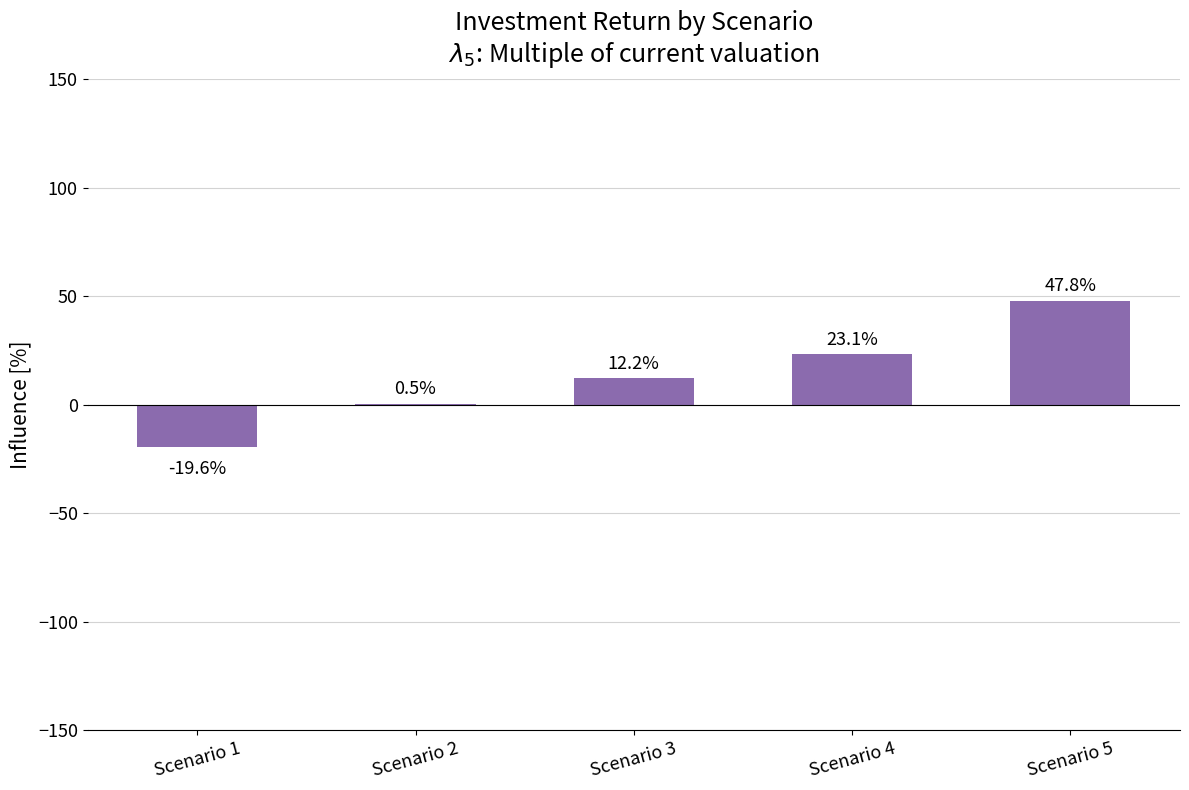

At which category does the chart reach its peak across all series?

Scenario 5